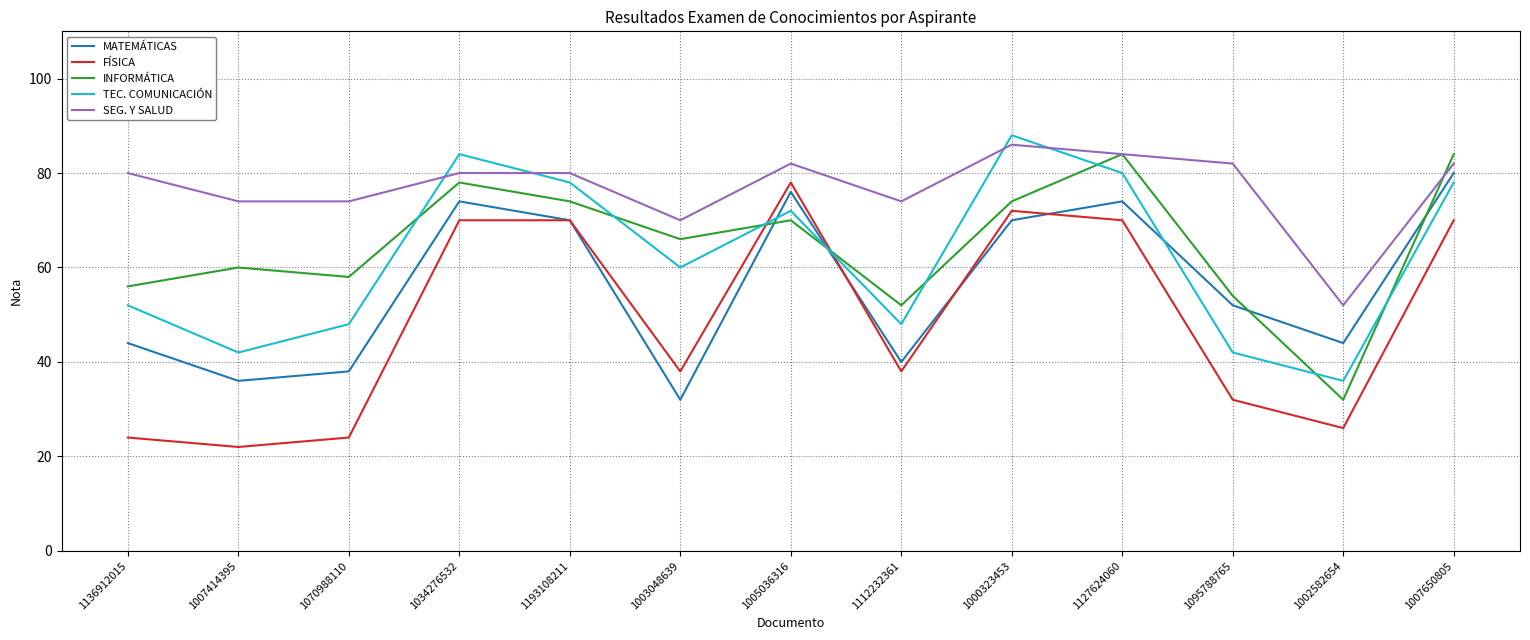

Is it true that MATEMÁTICAS equals 32 at 1003048639?

True